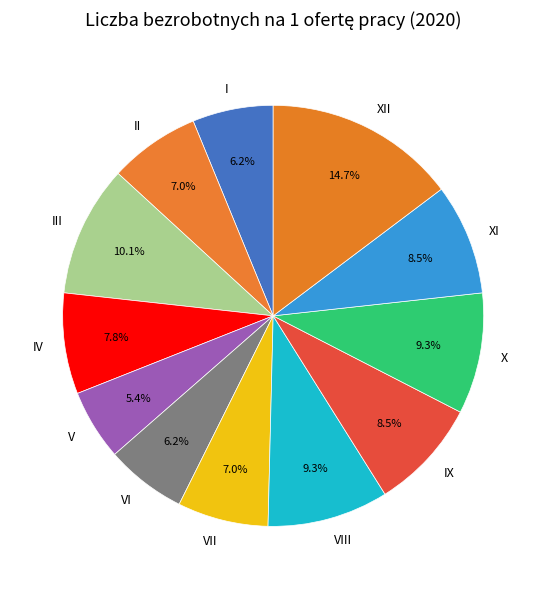

How many slices are in this pie chart?

12